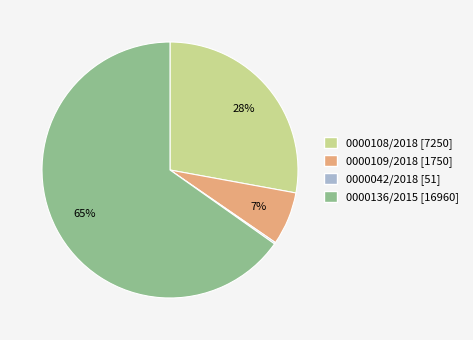

To the nearest percent, what is the average slice percentage?

25%